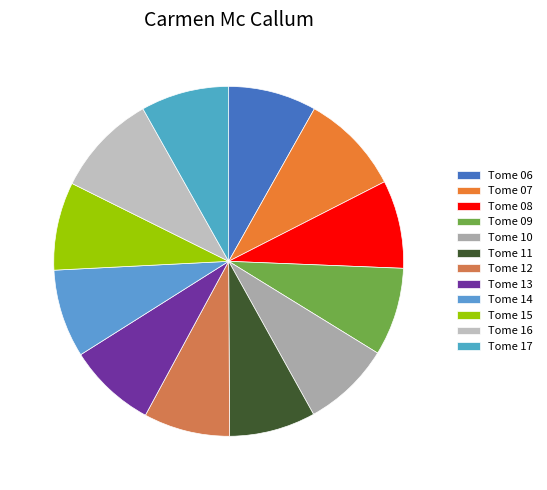

To the nearest percent, what percentage of the pie is Tome 14?

8%